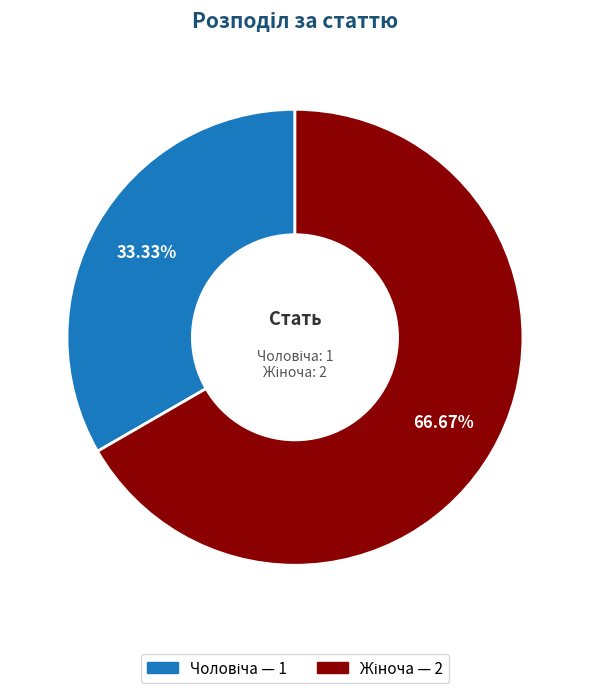

Does any single category account for the majority?

Yes